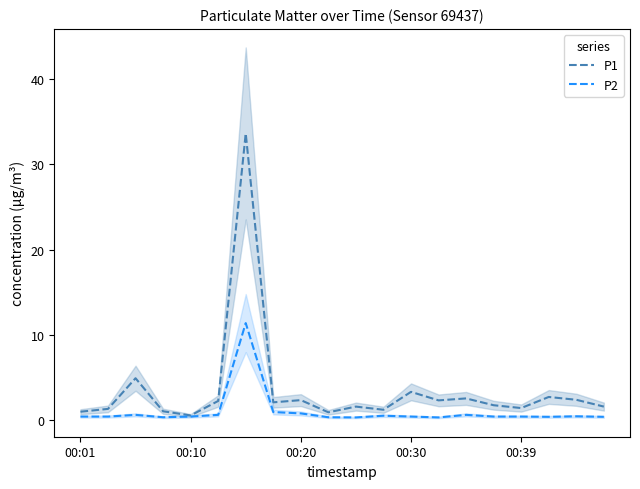

The P2 series shows 0.4 at 00:39. True or false?

True